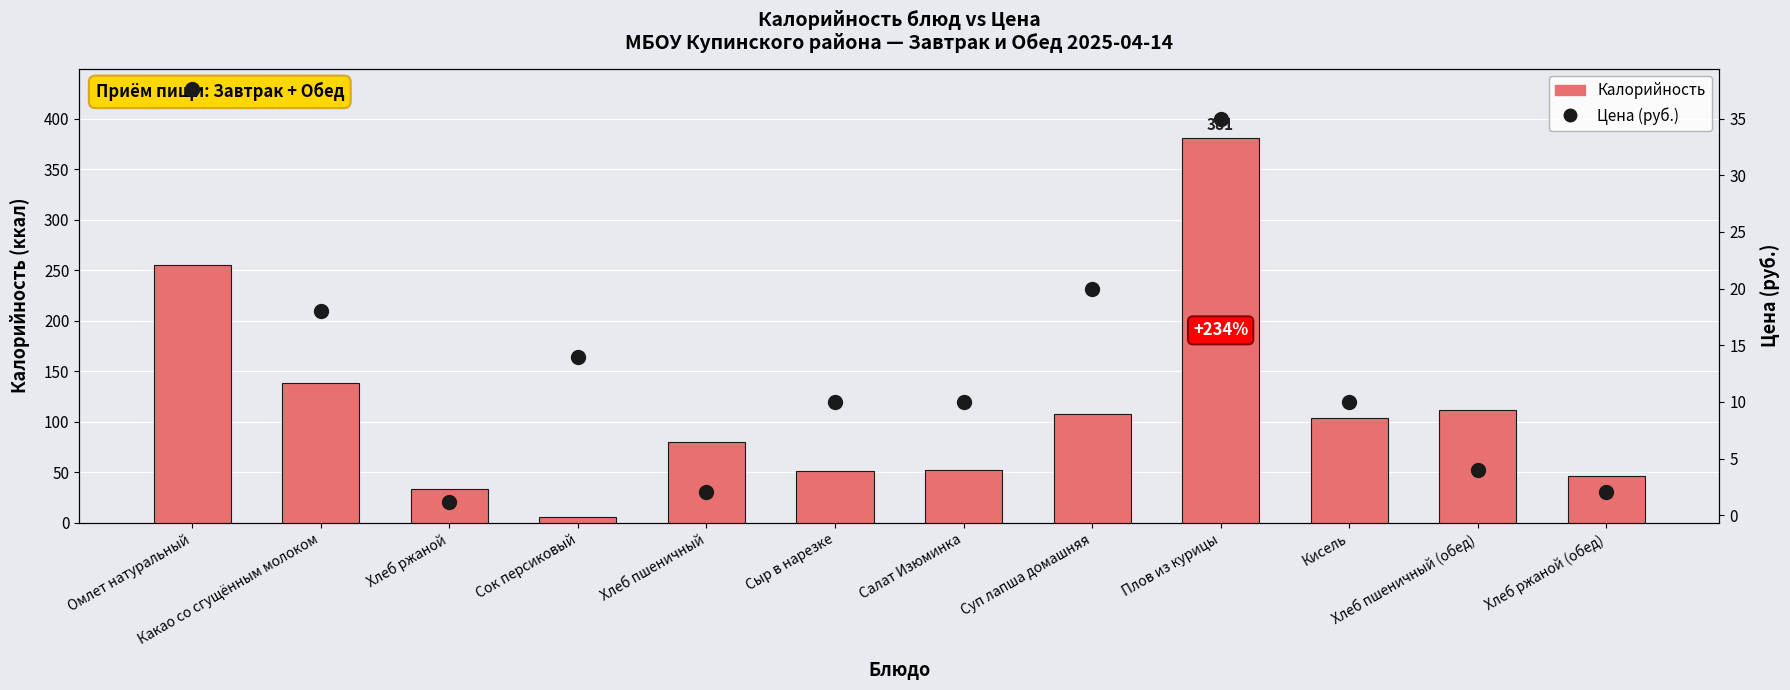

List the series in order of their overall mean, lowest first.

Цена (руб.), Калорийность